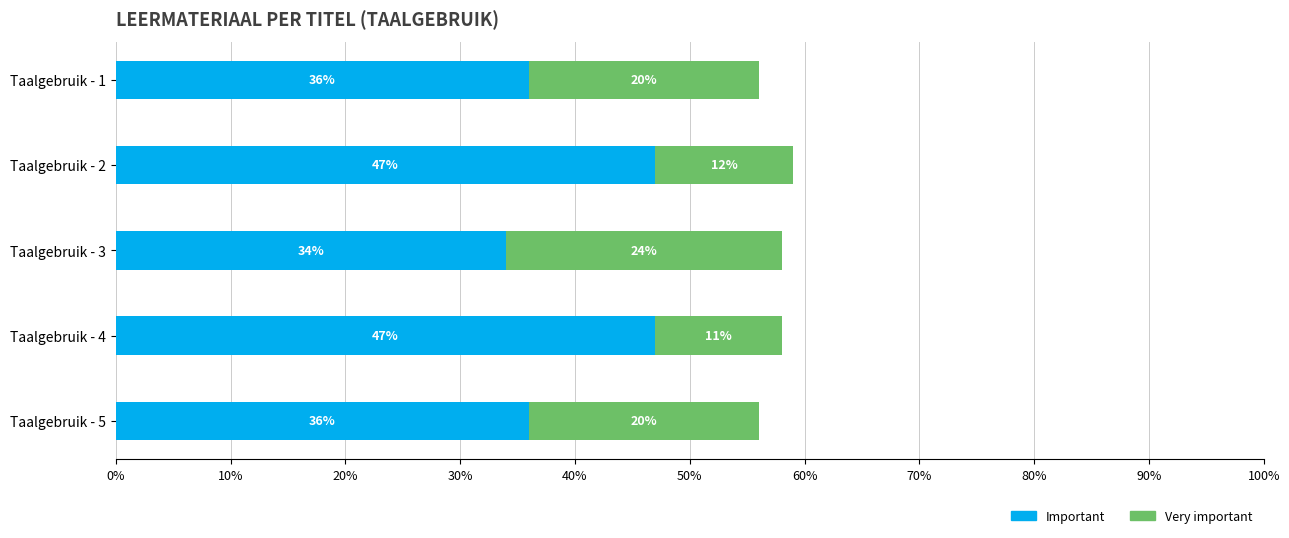

What is the minimum value for Important?

34